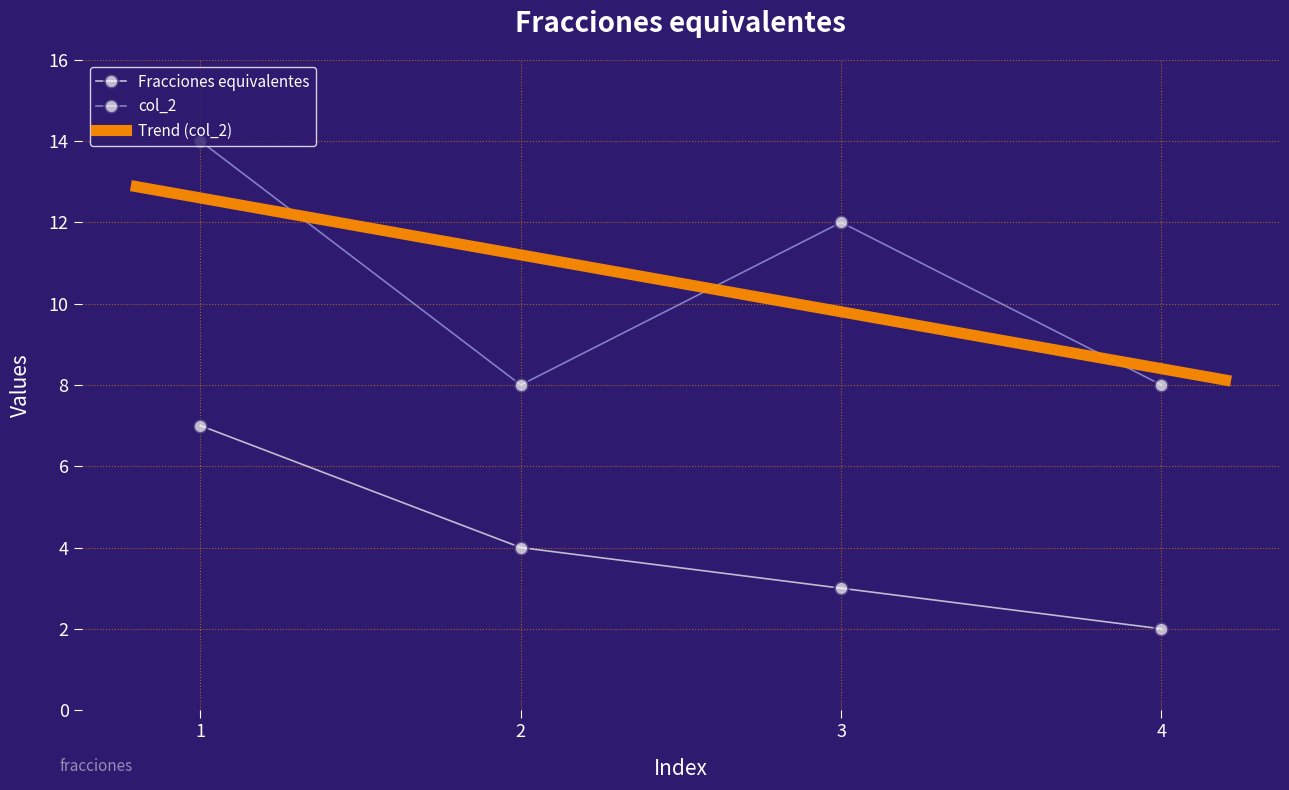

Read the Fracciones equivalentes value at 3.

3